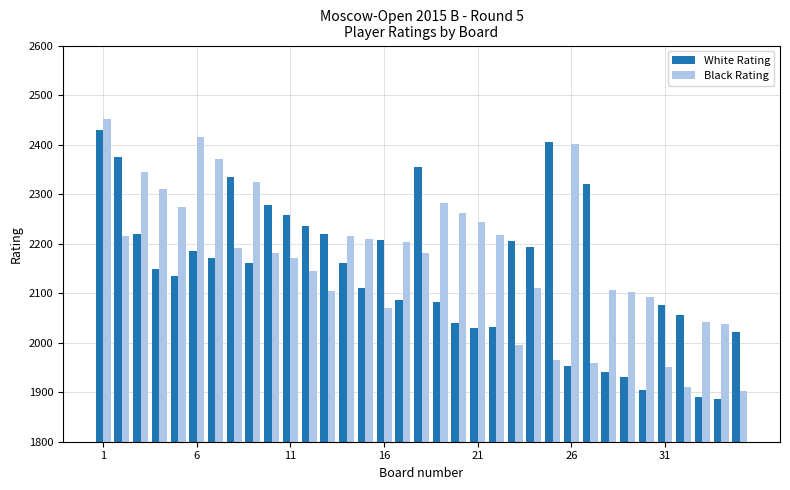

What is the highest value of the Black Rating series?

2451